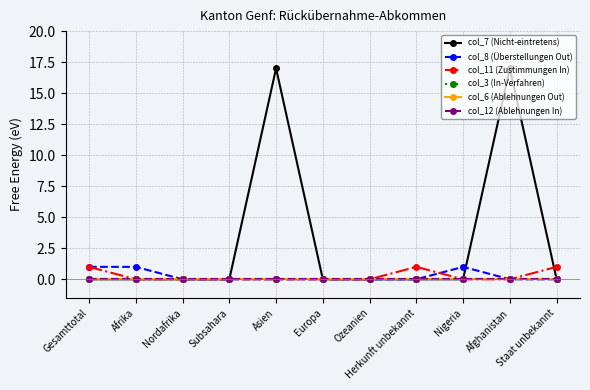

Reading right to left, transcribe all the data shown in this chart.

col_7 (Nicht-eintretens): Staat unbekannt=0	Afghanistan=17	Nigeria=0	Herkunft unbekannt=0	Ozeanien=0	Europa=0	Asien=17	Subsahara=0	Nordafrika=0	Afrika=0	Gesamttotal=0
col_8 (Überstellungen Out): Staat unbekannt=0	Afghanistan=0	Nigeria=1	Herkunft unbekannt=0	Ozeanien=0	Europa=0	Asien=0	Subsahara=0	Nordafrika=0	Afrika=1	Gesamttotal=1
col_11 (Zustimmungen In): Staat unbekannt=1	Afghanistan=0	Nigeria=0	Herkunft unbekannt=1	Ozeanien=0	Europa=0	Asien=0	Subsahara=0	Nordafrika=0	Afrika=0	Gesamttotal=1
col_3 (In-Verfahren): Staat unbekannt=0	Afghanistan=0	Nigeria=0	Herkunft unbekannt=0	Ozeanien=0	Europa=0	Asien=0	Subsahara=0	Nordafrika=0	Afrika=0	Gesamttotal=0
col_6 (Ablehnungen Out): Staat unbekannt=0	Afghanistan=0	Nigeria=0	Herkunft unbekannt=0	Ozeanien=0	Europa=0	Asien=0	Subsahara=0	Nordafrika=0	Afrika=0	Gesamttotal=0
col_12 (Ablehnungen In): Staat unbekannt=0	Afghanistan=0	Nigeria=0	Herkunft unbekannt=0	Ozeanien=0	Europa=0	Asien=0	Subsahara=0	Nordafrika=0	Afrika=0	Gesamttotal=0